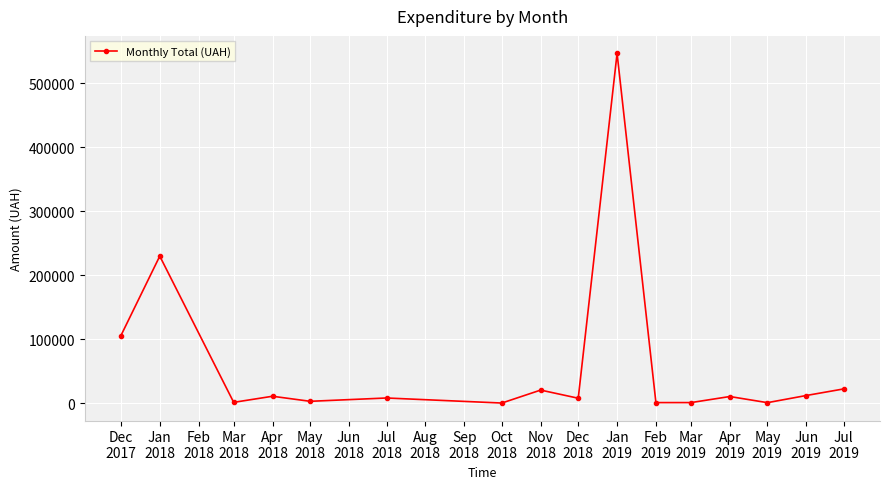

Where is the first local maximum?

Jan
2018